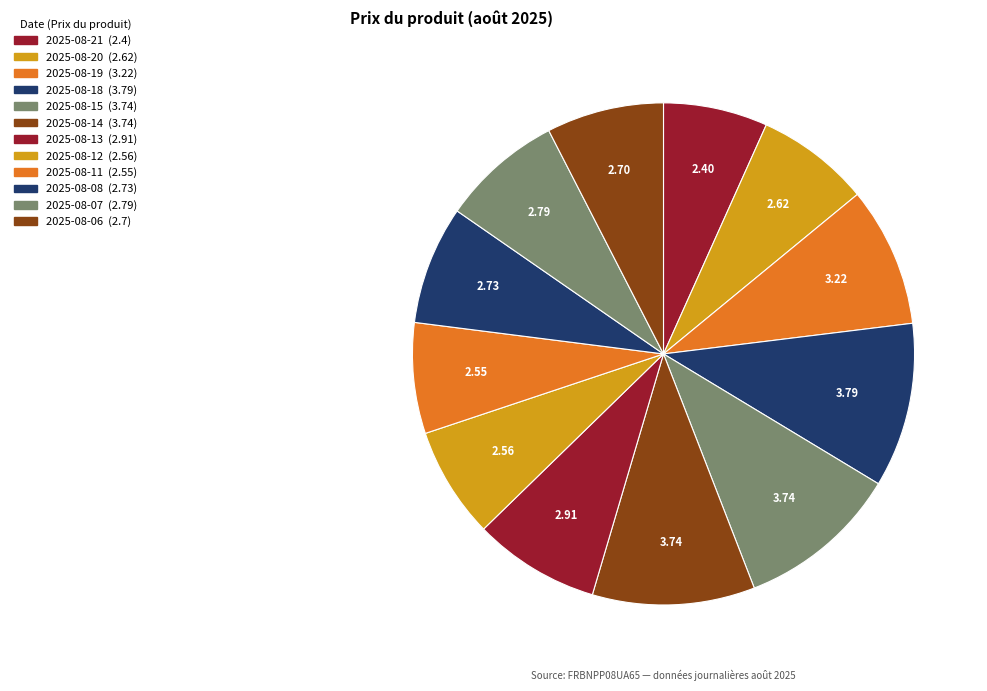

Between 2025-08-20 and 2025-08-15, which is larger?

2025-08-15